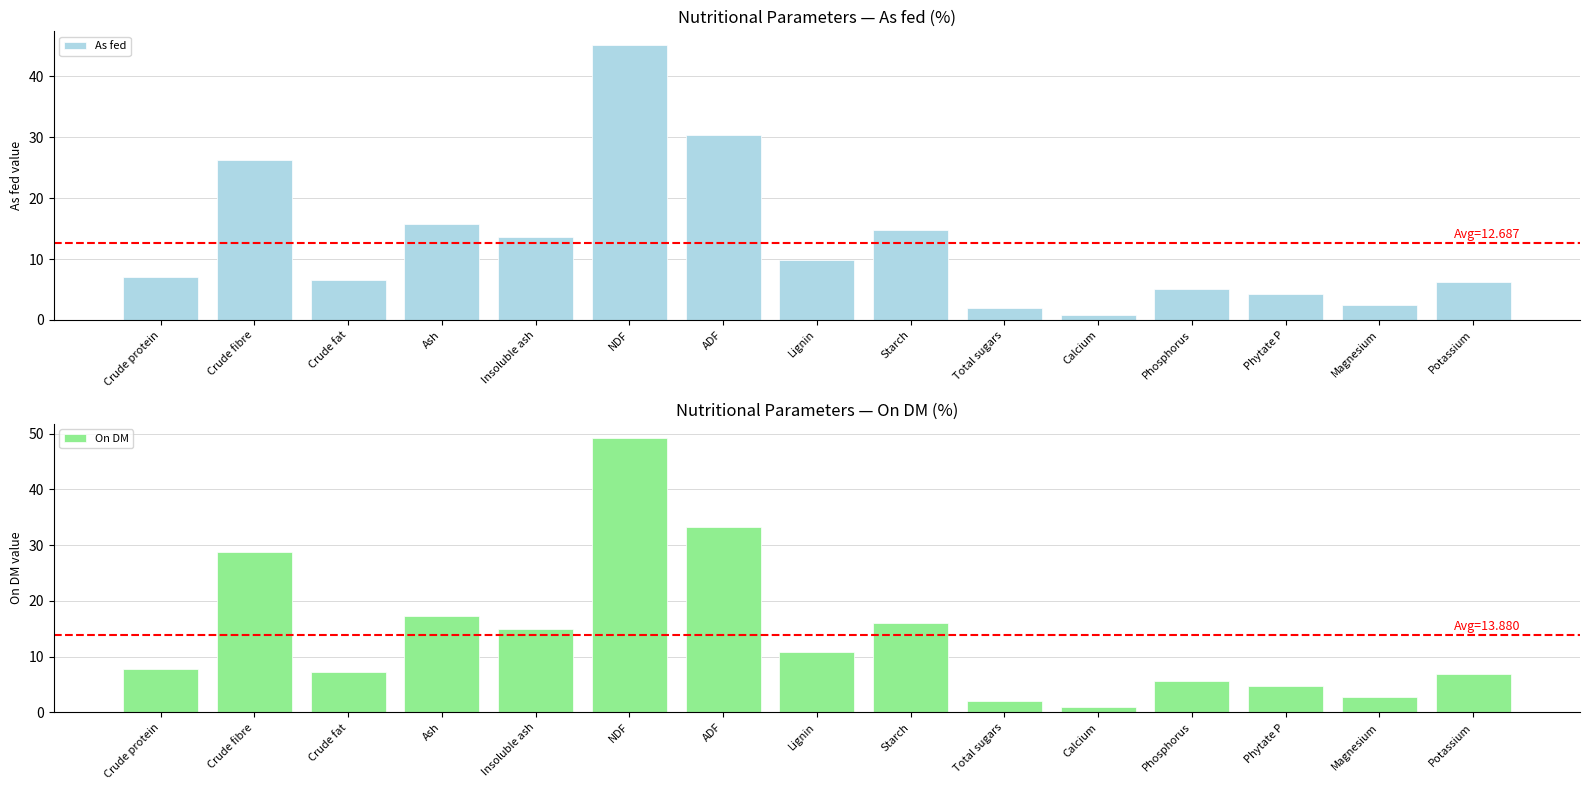

What is the total value across all series at Phosphorus?

10.7